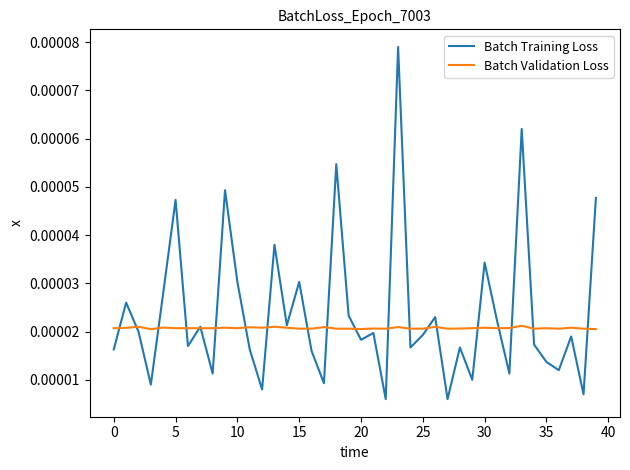

How many lines are shown in the chart?

2